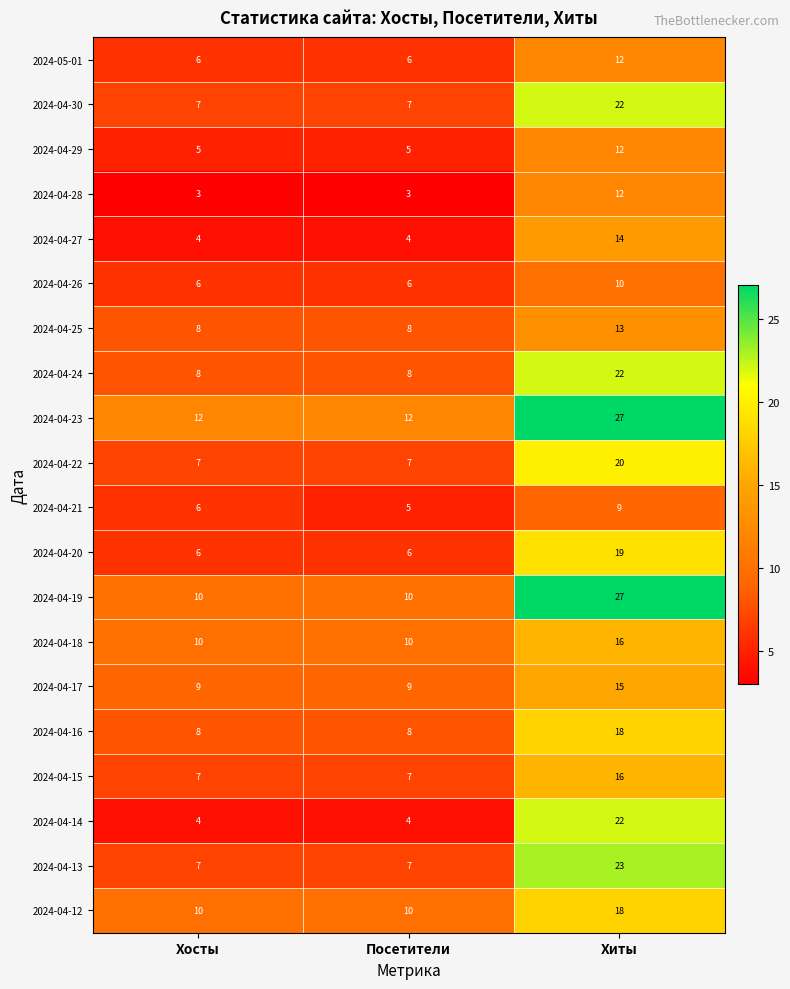

Between Хосты and Хиты, which series saw the biggest shift?

2024-04-14